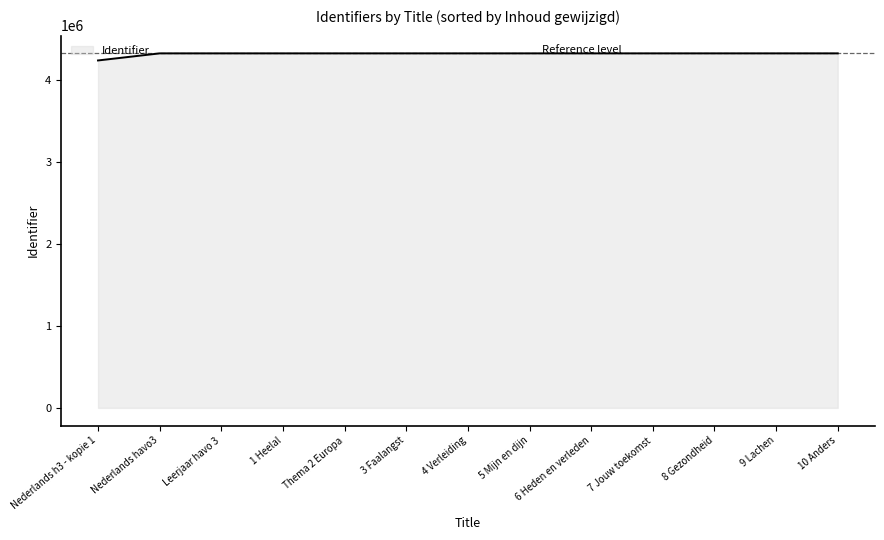

Read the value at Nederlands h3 - kopie 1.

4242924.7